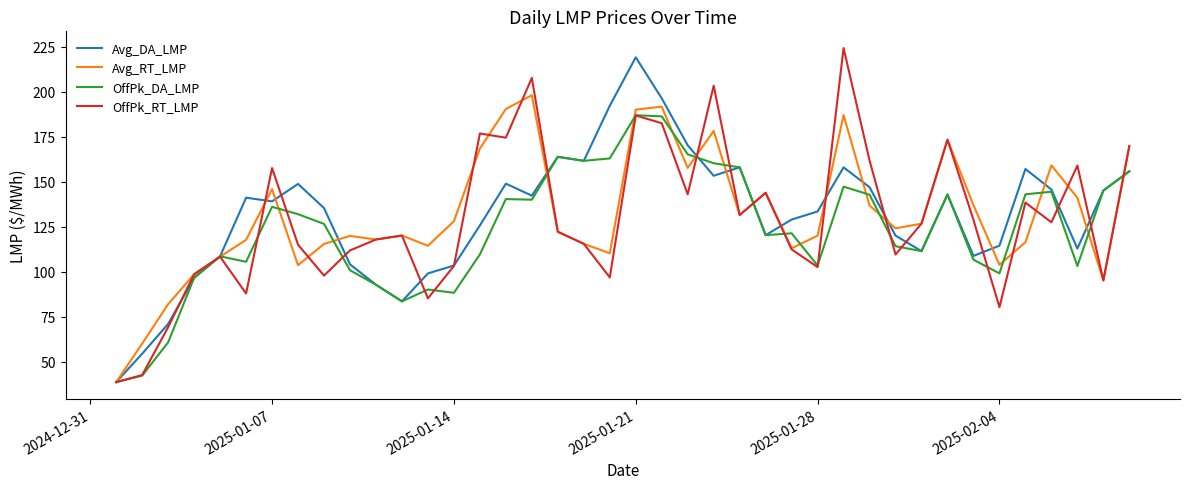

True or false: OffPk_RT_LMP and Avg_DA_LMP intersect in this chart.

True